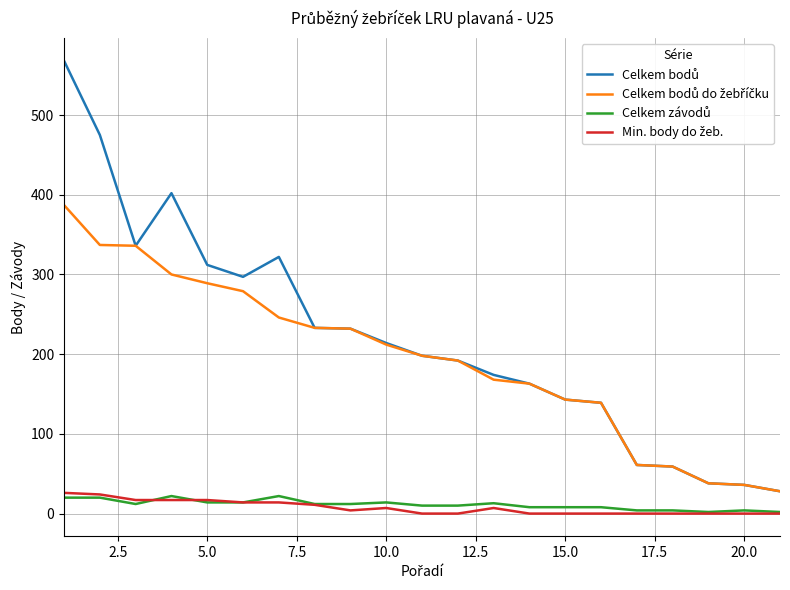

What is the greatest value displayed?

568